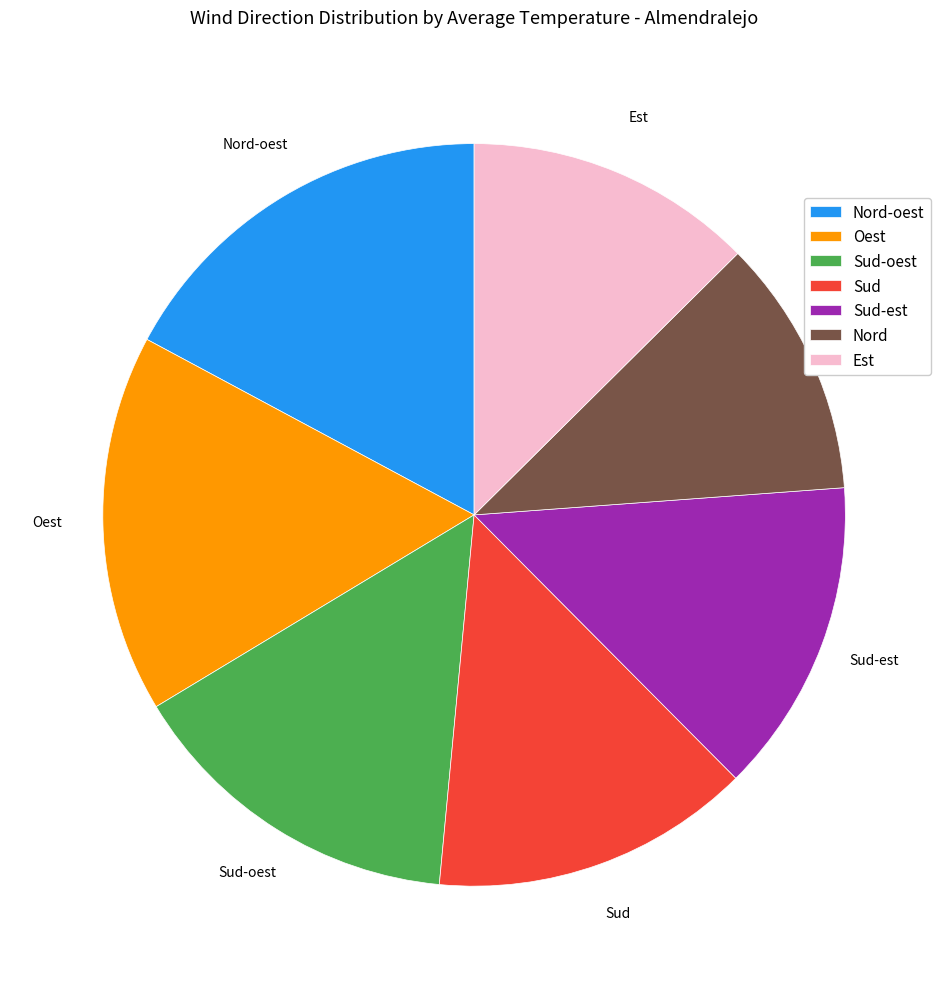

Is Sud the majority of the pie?

No